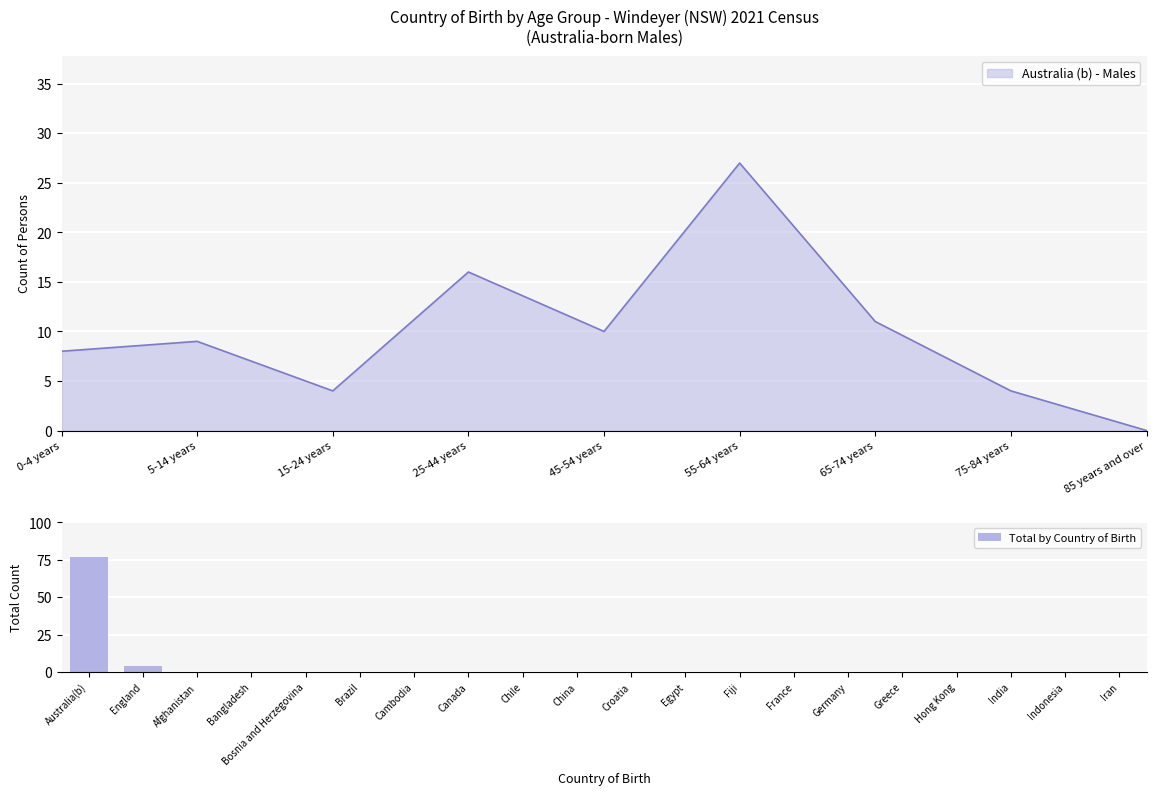

Is it true that Total by Country of Birth equals 0 at Germany?

True